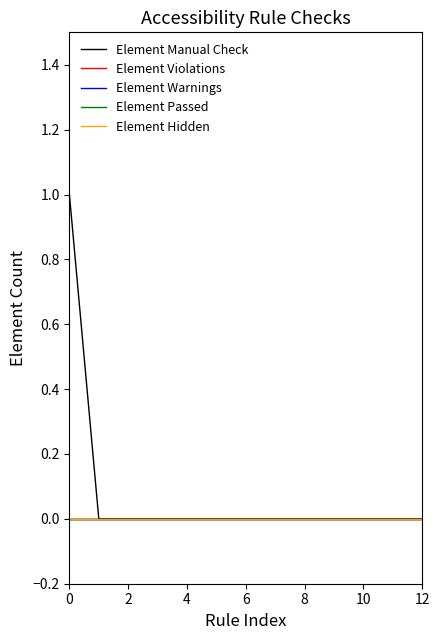

At how many categories does at least one series exceed 0?

1